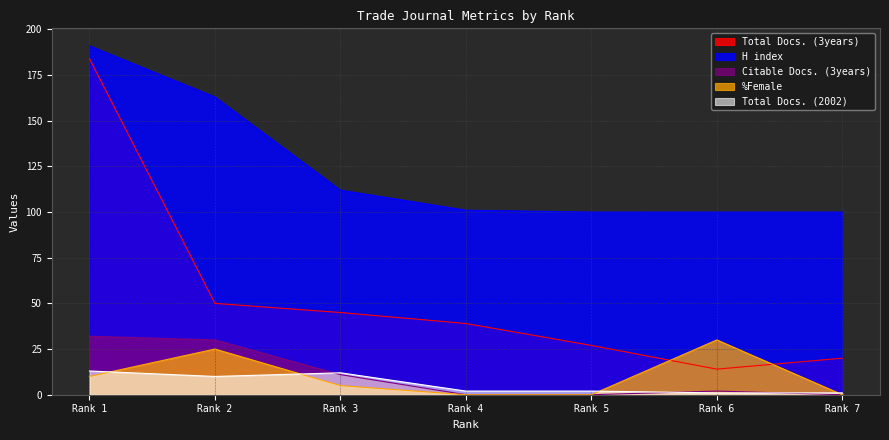

Reading left to right, what are all the values shown in this chart?

Total Docs. (2002): 13	10	12	2	2	1	1
Total Docs. (3years): 184	50	45	39	27	14	20
Citable Docs. (3years): 32	30	11	0	0	2	0
%Female: 10	25	5	0	0	30	0
H index: 191	163	112	101	100	100	100